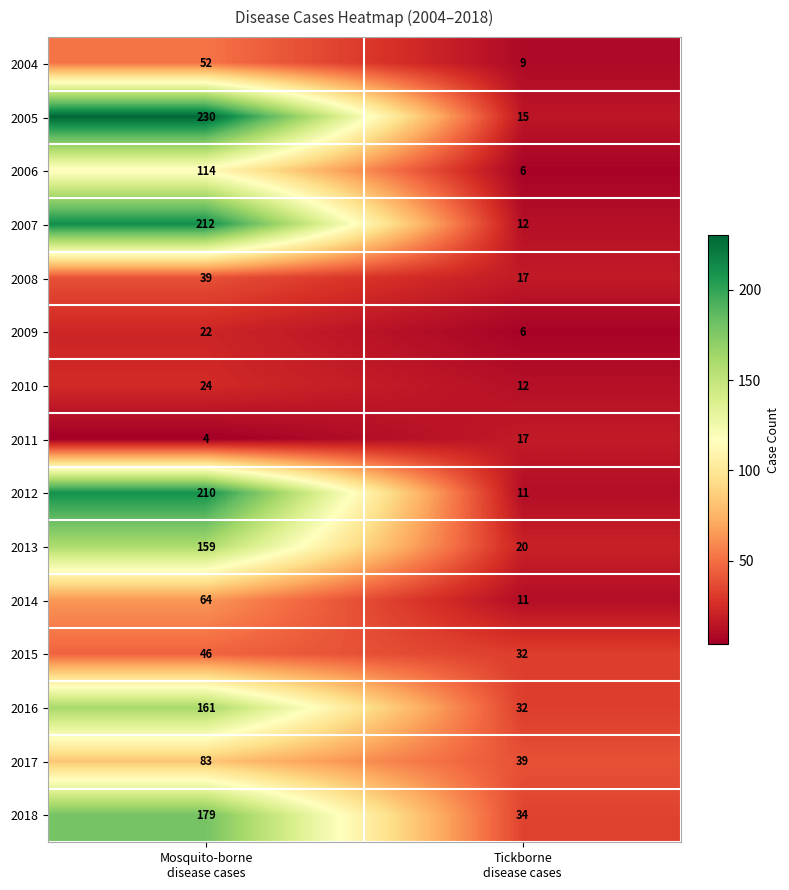

Which series changed the most between Mosquito-borne
disease cases and Tickborne
disease cases?

2005